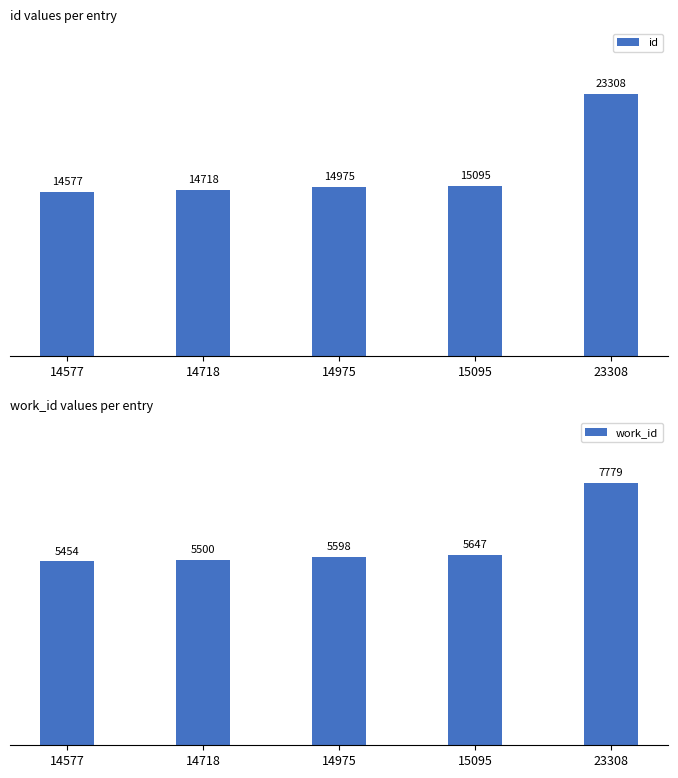

What is the difference between the work_id values at 14577 and 23308?

2325